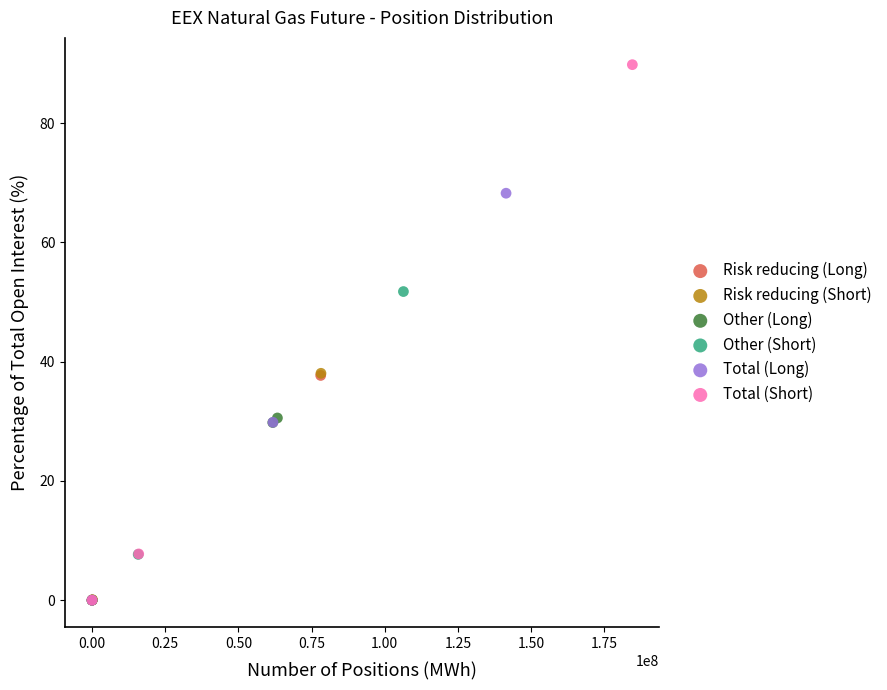

Which series has the widest spread of Y values?

Total (Short)